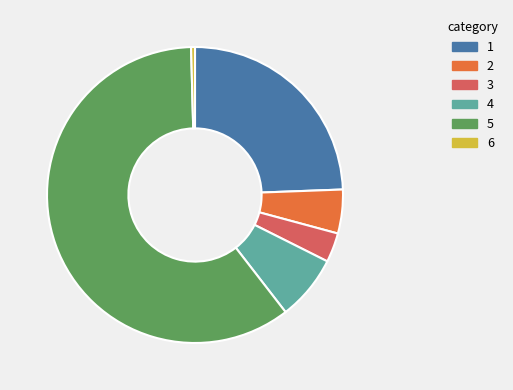

Is there any slice that represents more than half of the pie?

Yes